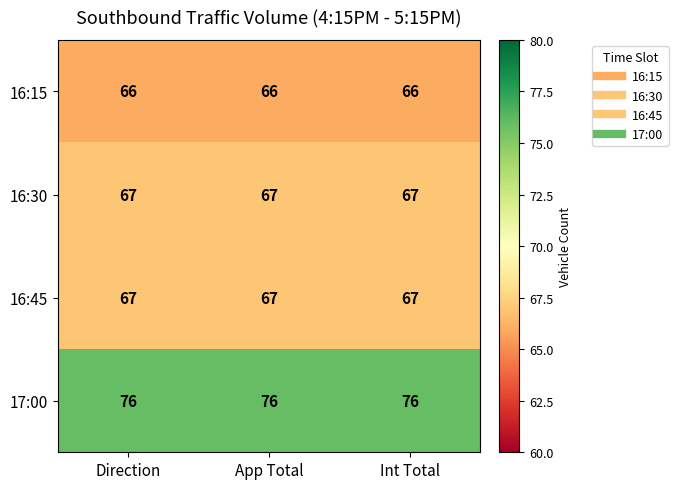

At how many categories does at least one series exceed 74?

3